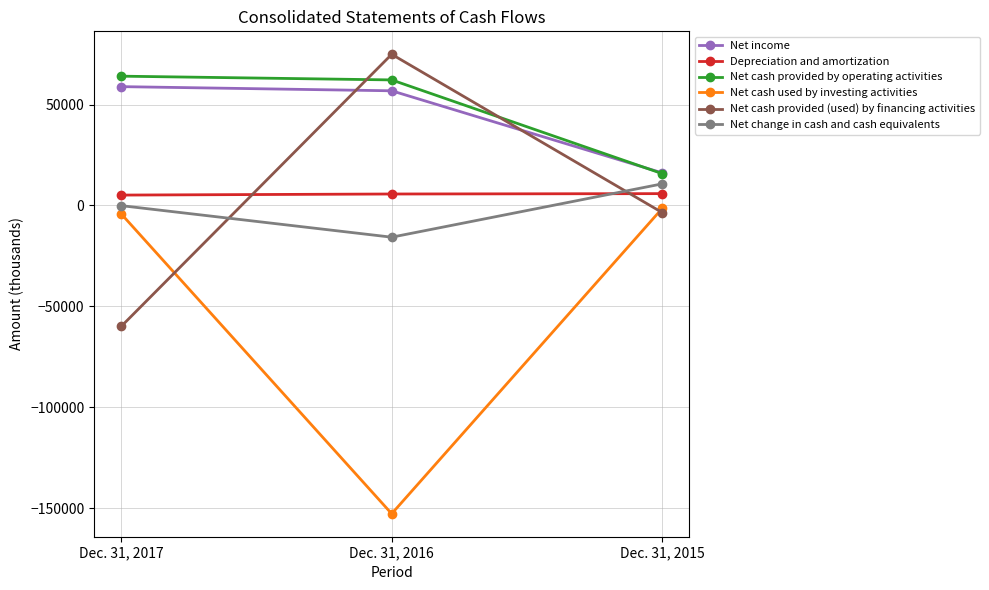

List the labels in order of Net change in cash and cash equivalents value, largest first.

Dec. 31, 2015, Dec. 31, 2017, Dec. 31, 2016